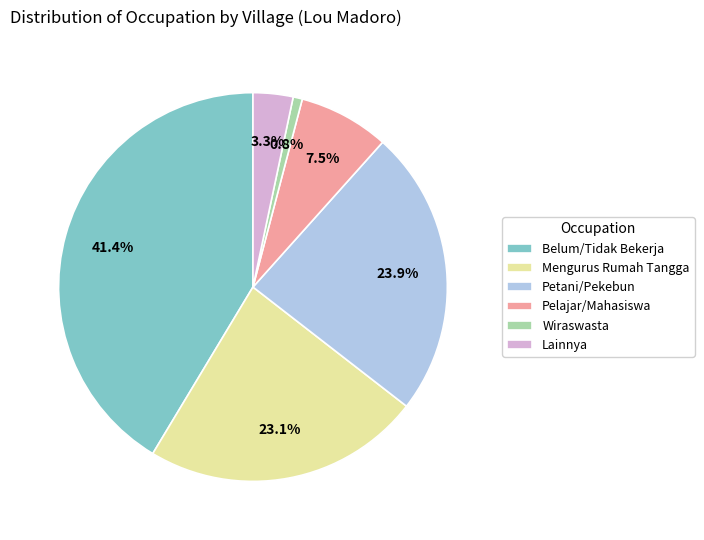

To the nearest percent, what is the combined percentage of Wiraswasta and Mengurus Rumah Tangga?

24%